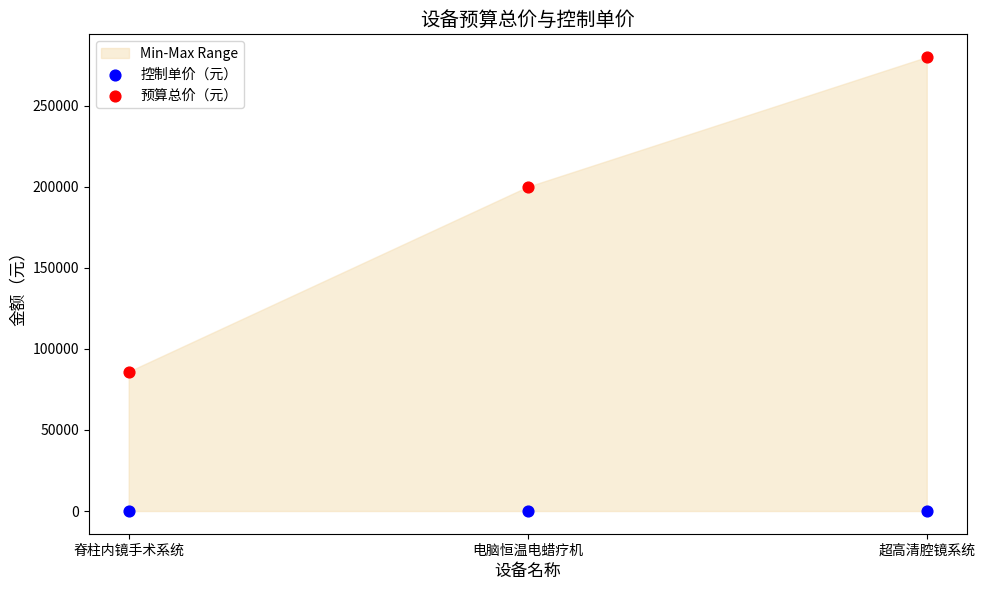

In the 预算总价（元） series, what Y value is closest to 183000?

200000